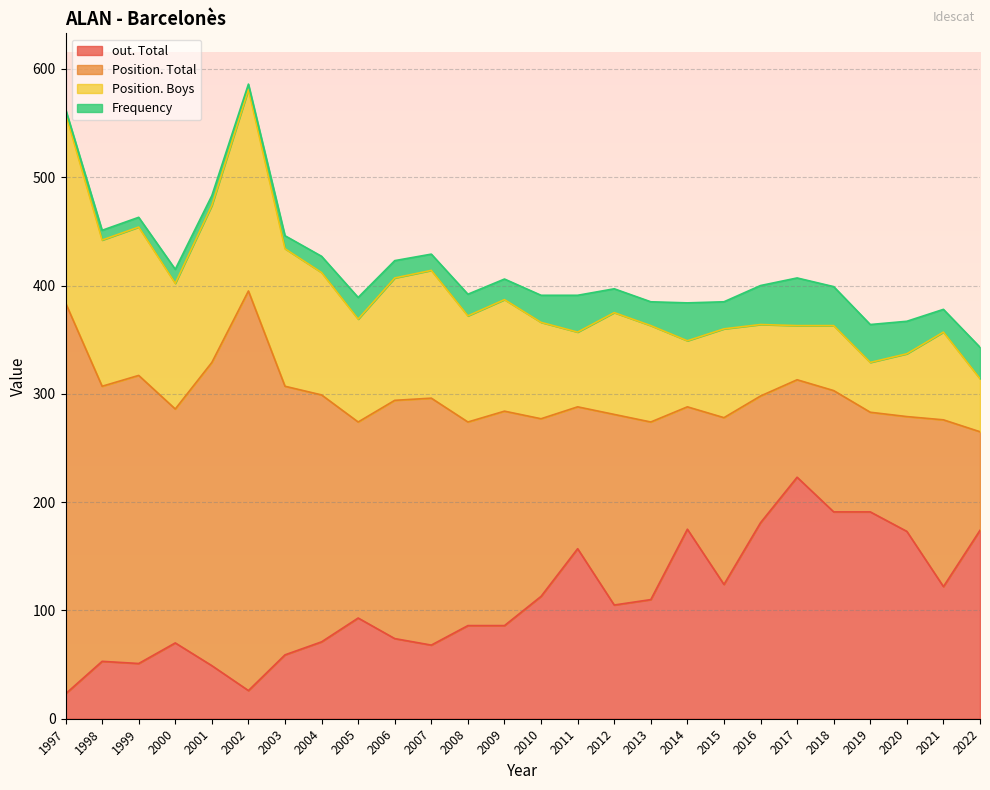

At which category is the sum across all series the highest?

2002